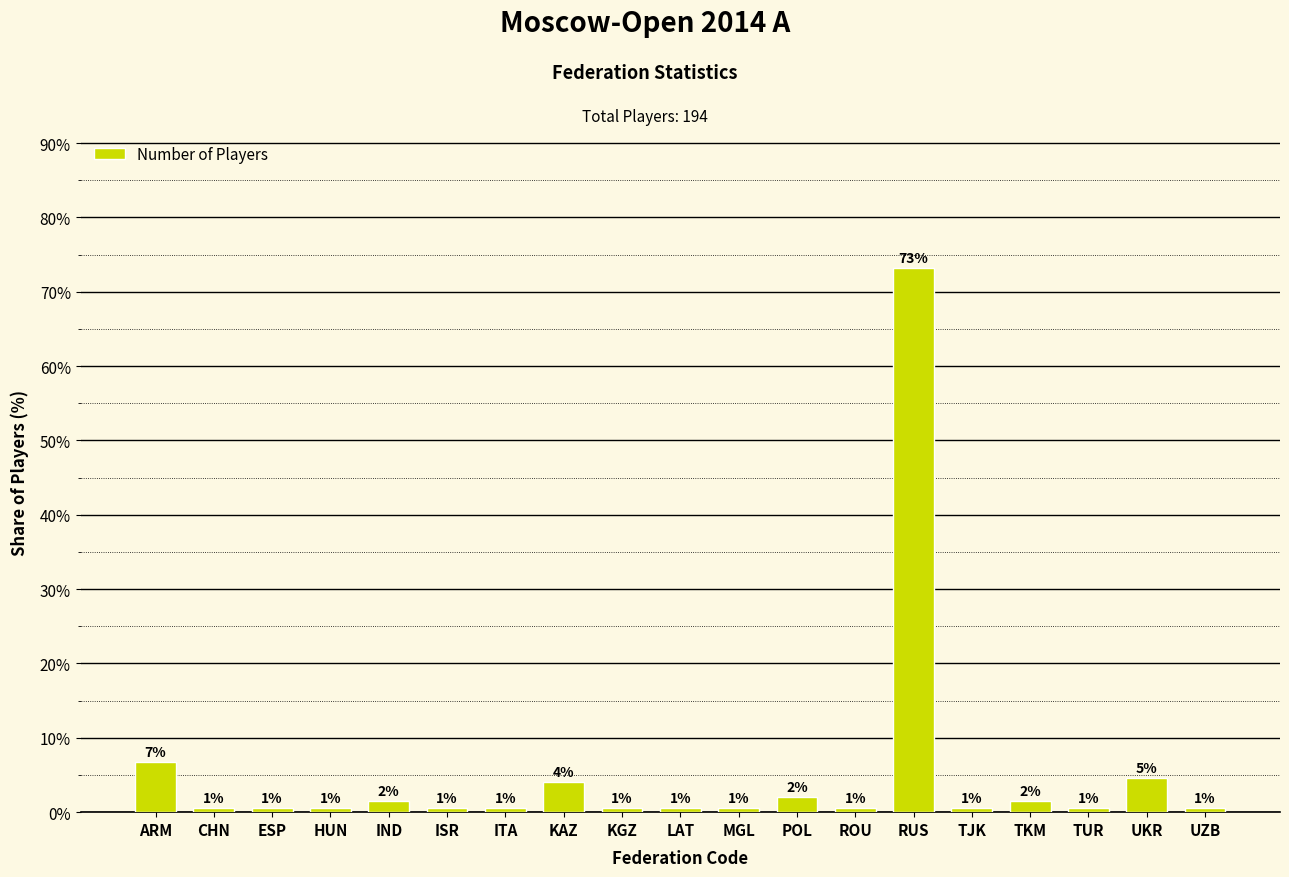

How many bars are there in total?

19